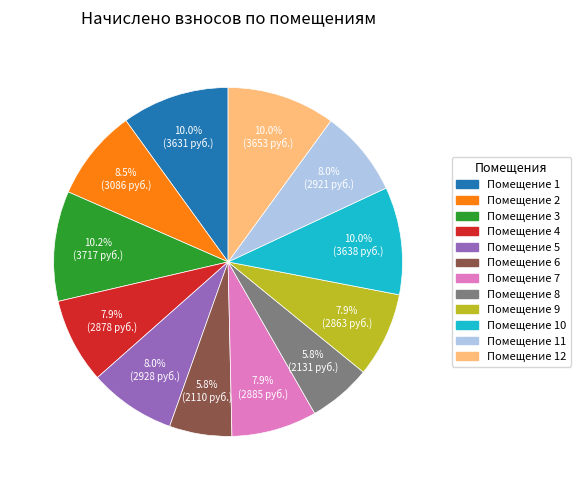

Is there a majority slice in this chart?

No